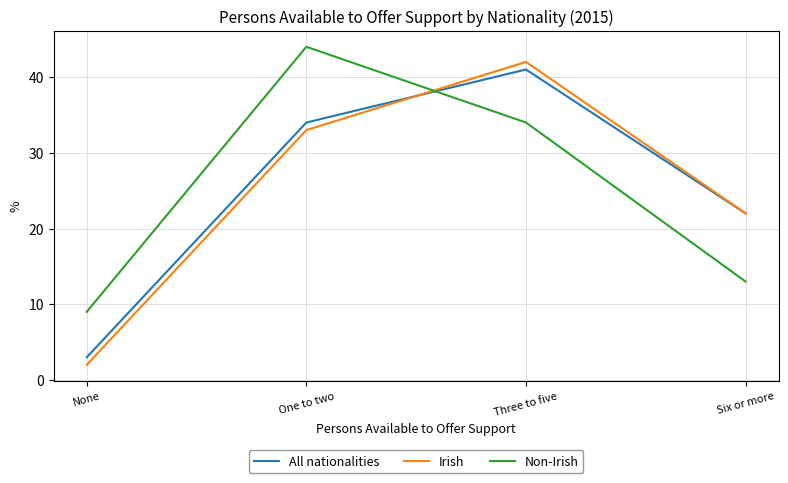

List the labels in order of All nationalities value, smallest first.

None, Six or more, One to two, Three to five